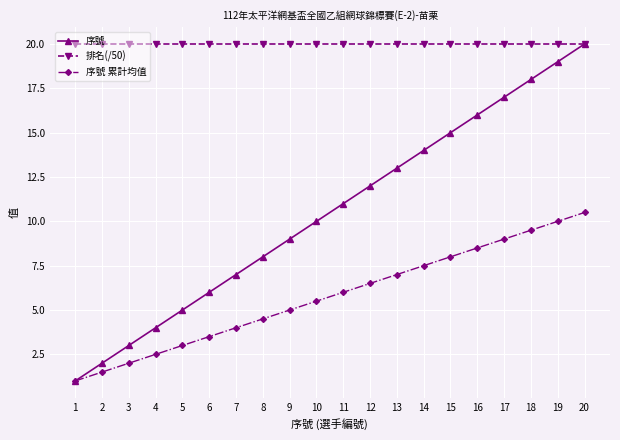

Is it true that 序號 equals 8.0 at 8?

True